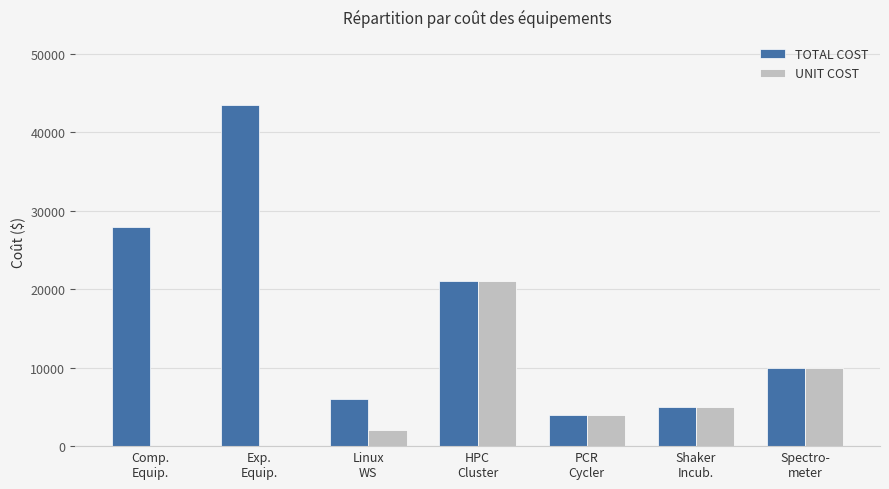

Reading left to right, extract all data points from this chart.

TOTAL COST: 28000.0	43468.5	6000.0	21000.0	4000.0	5000.0	10000.0
UNIT COST: 0.0	0.0	2000.0	21000.0	4000.0	5000.0	10000.0